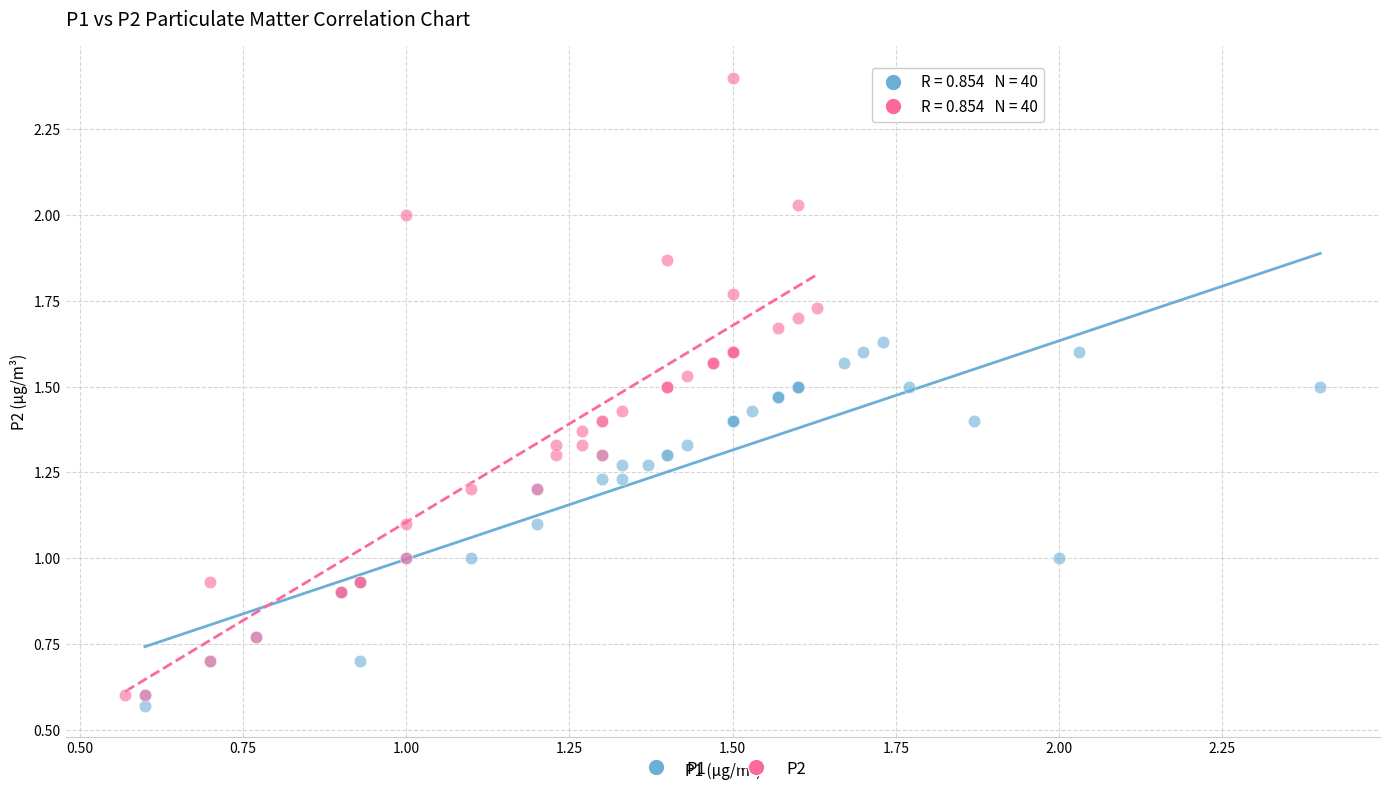

Which series contains the lowest Y value?

P1